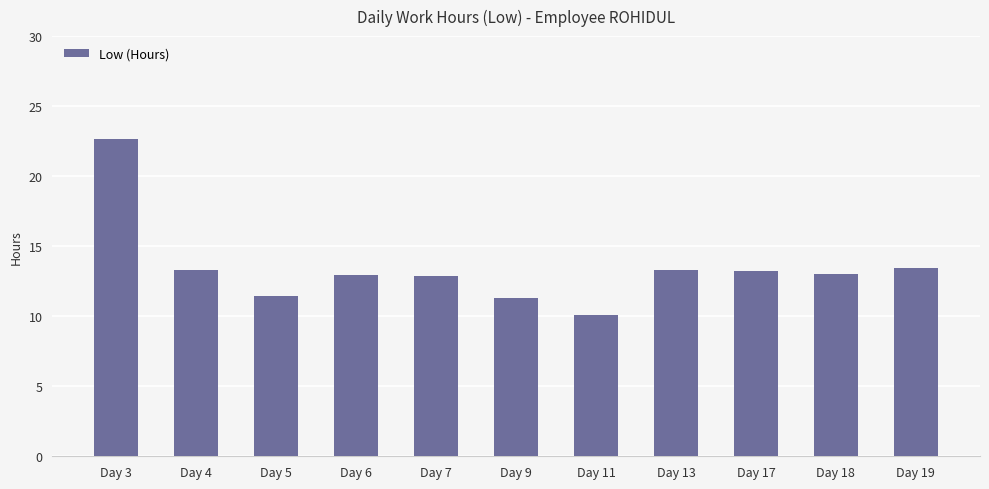

Approximately how many times larger is the value at Day 4 compared to Day 3?

0.6